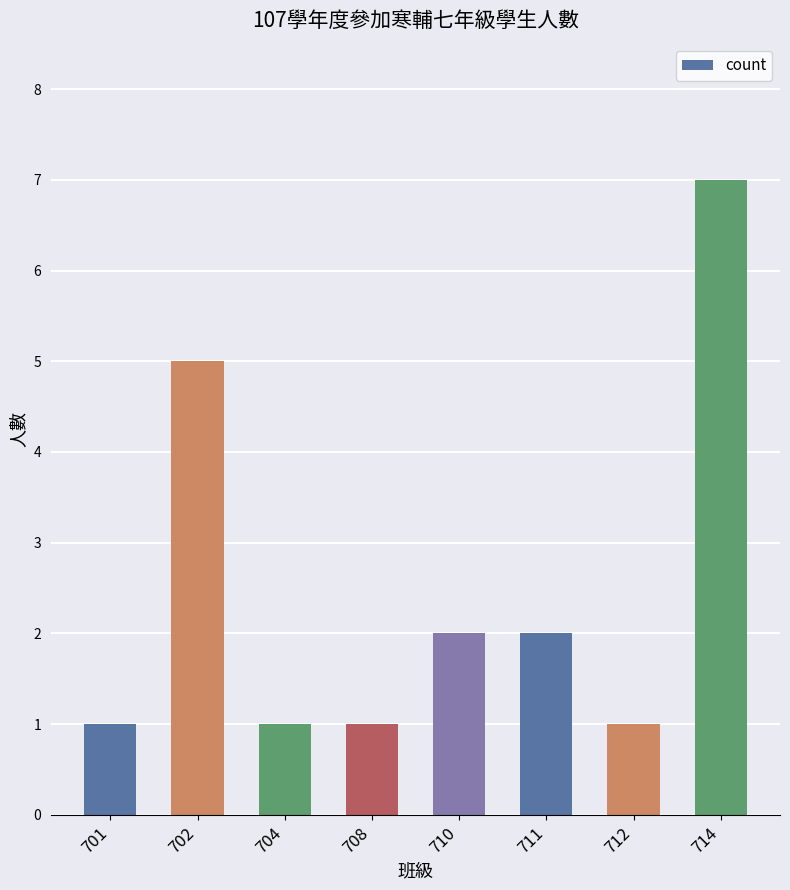

What is the approximate value at 712?

1